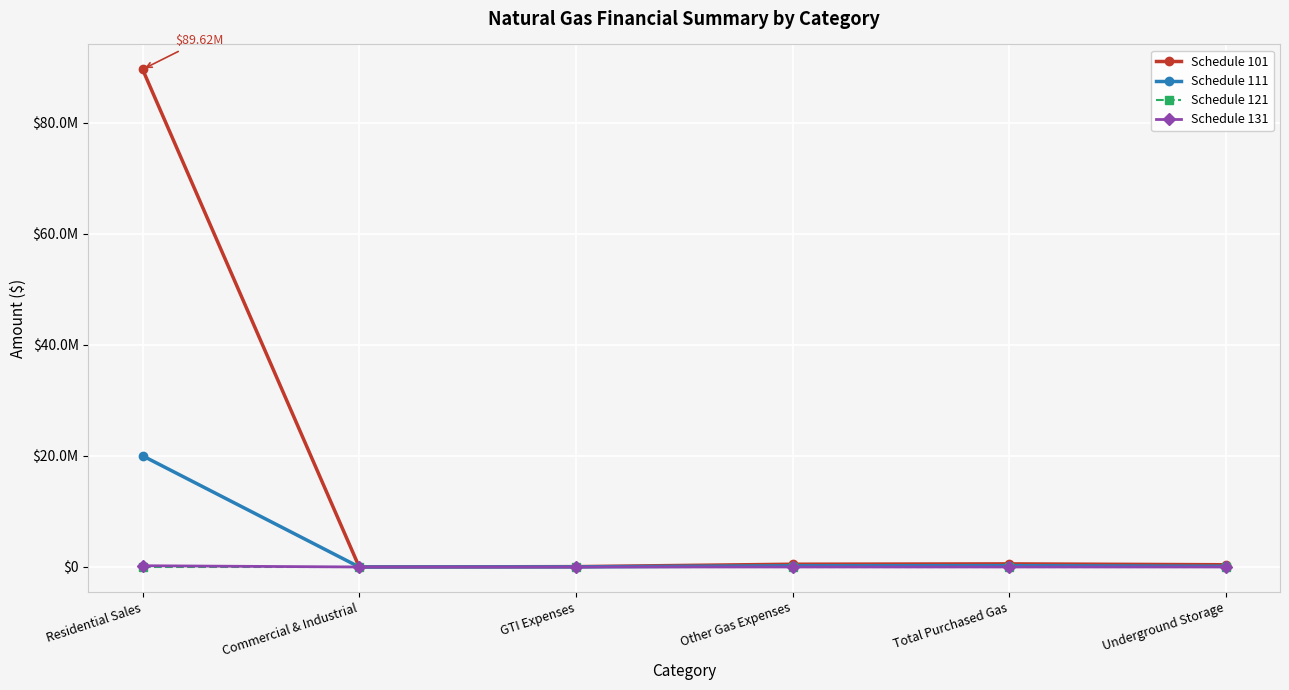

What are all the series names shown in the legend?

Schedule 101, Schedule 111, Schedule 121, Schedule 131